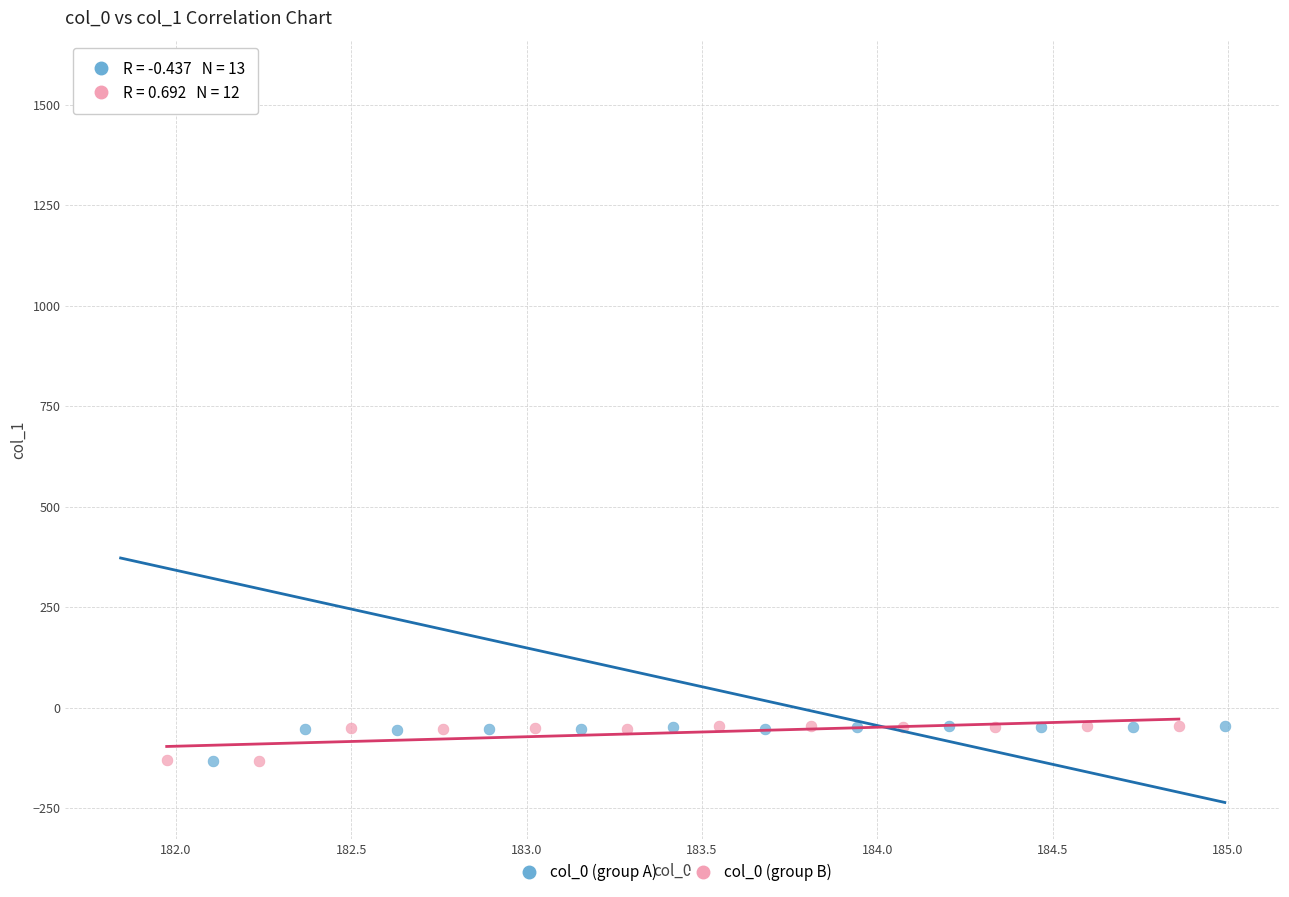

Which series has the largest Y range (max minus min)?

col_0 (group A)